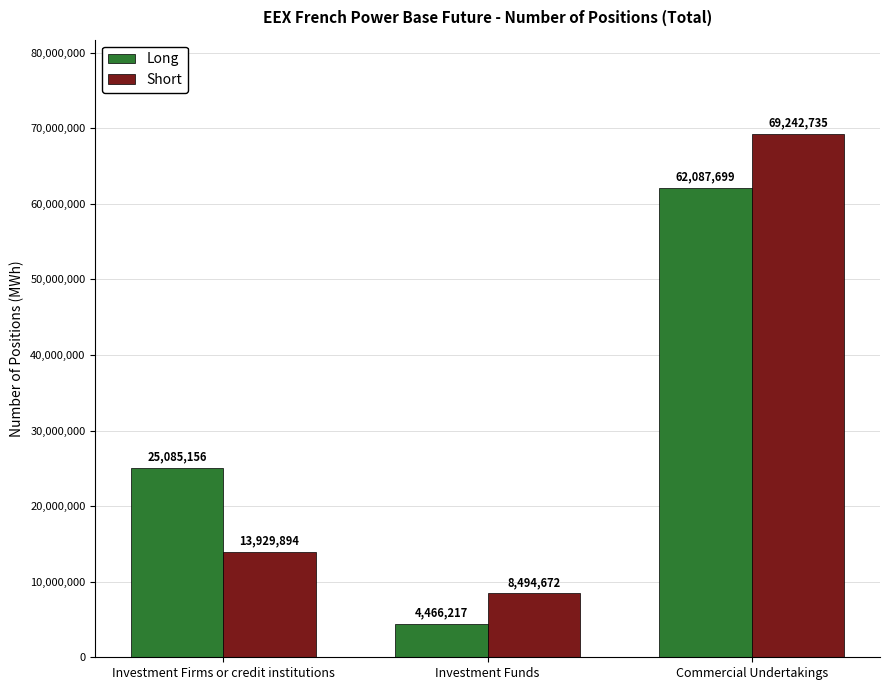

What is the maximum value shown in the chart?

69242735